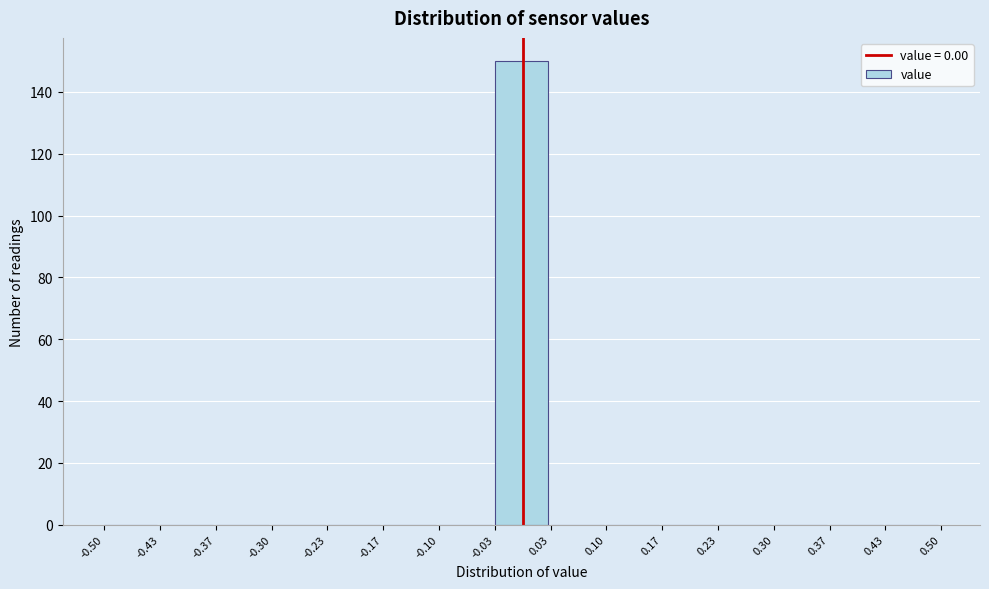

Reading left to right, transcribe this chart: for each bar, give the range it covers on the x-axis and its height. The values are not printed on the chart, so give them approximately, as read against the axis.

-0.50 to -0.43: 0
-0.43 to -0.37: 0
-0.37 to -0.30: 0
-0.30 to -0.23: 0
-0.23 to -0.17: 0
-0.17 to -0.10: 0
-0.10 to -0.03: 0
-0.03 to 0.03: 150
0.03 to 0.10: 0
0.10 to 0.17: 0
0.17 to 0.23: 0
0.23 to 0.30: 0
0.30 to 0.37: 0
0.37 to 0.43: 0
0.43 to 0.50: 0